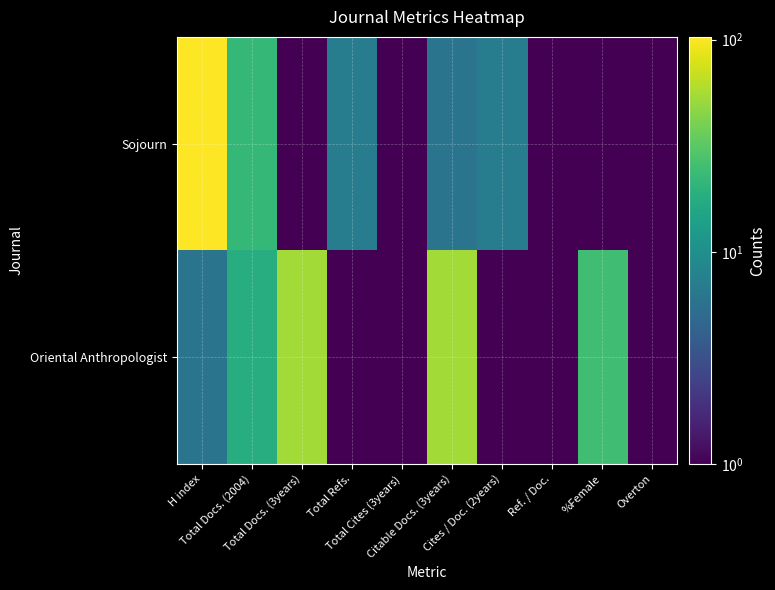

Count the number of categories in the chart.

10